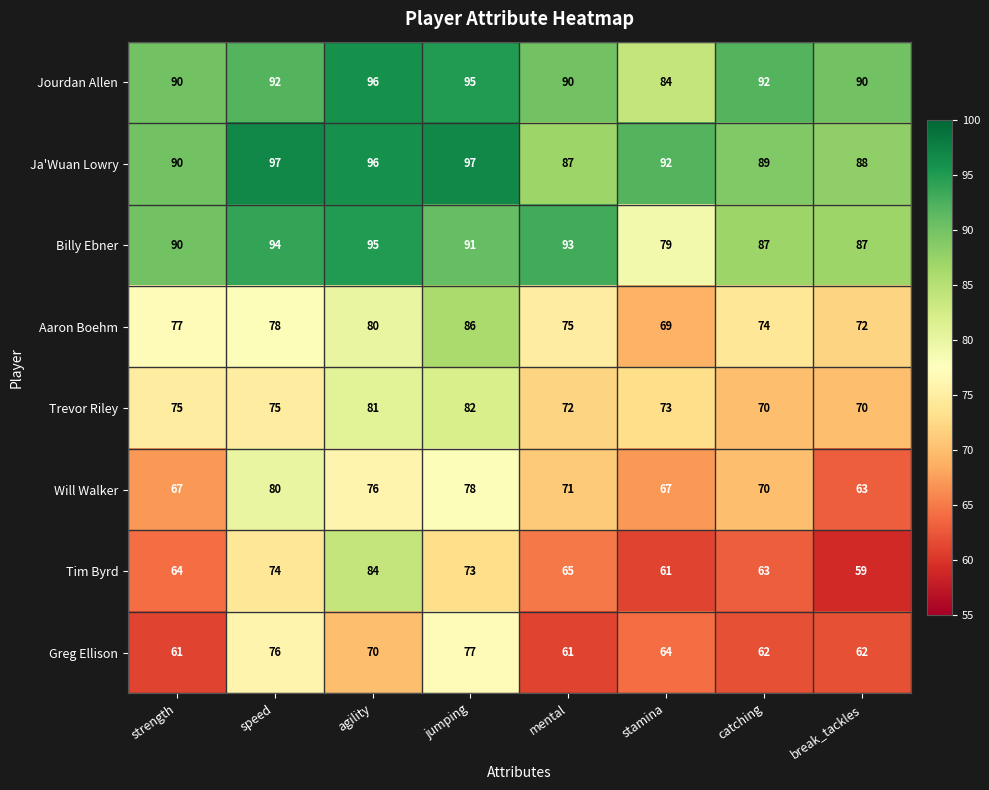

Rank the series by their maximum value, from lowest to highest.

Greg Ellison, Will Walker, Trevor Riley, Tim Byrd, Aaron Boehm, Billy Ebner, Jourdan Allen, Ja'Wuan Lowry